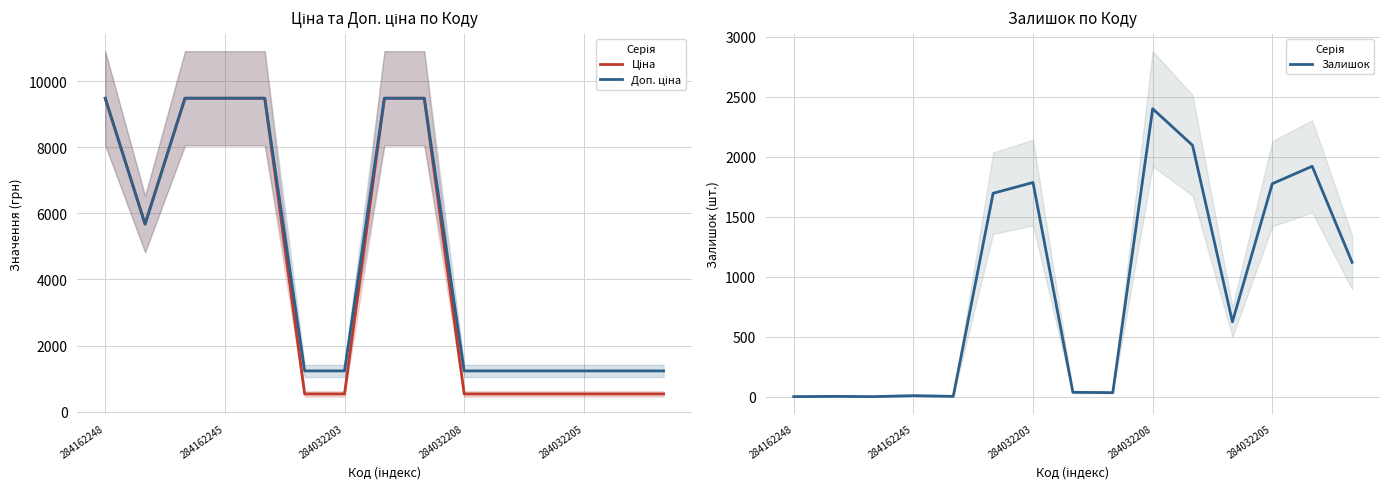

Is it true that Залишок equals 3244 at 284032208?

False